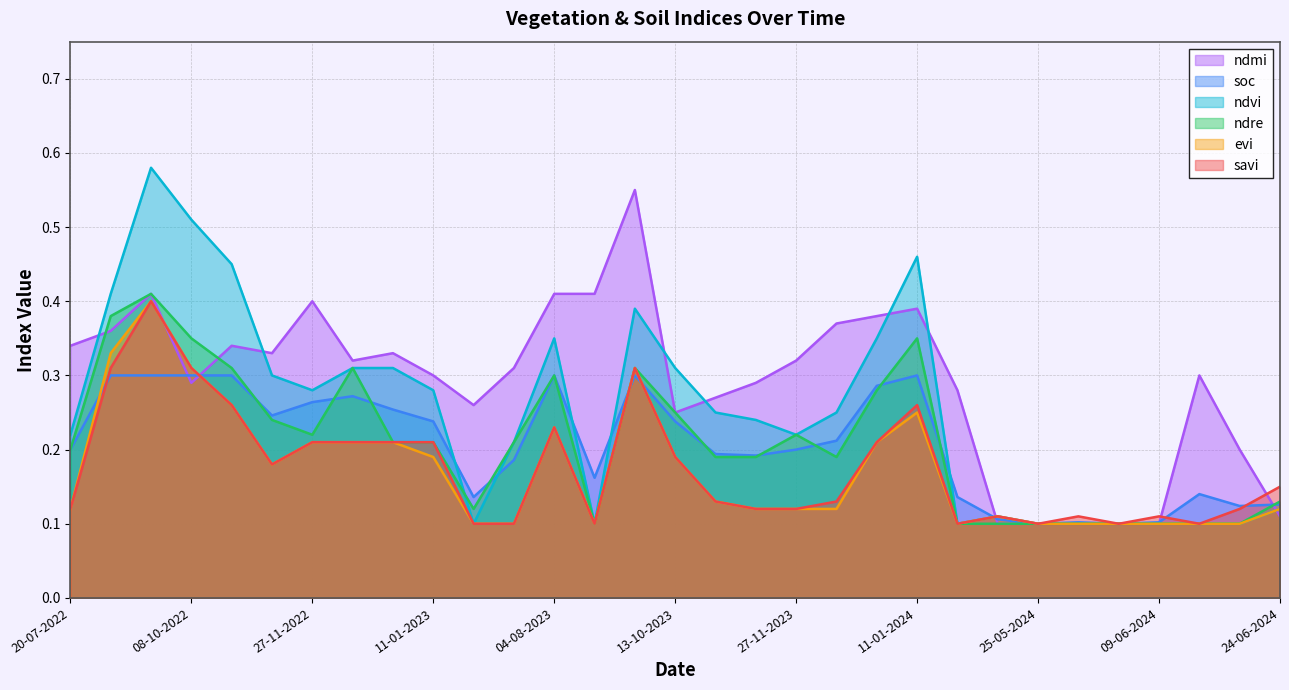

What is the label of the 25th point from the left?

25-05-2024